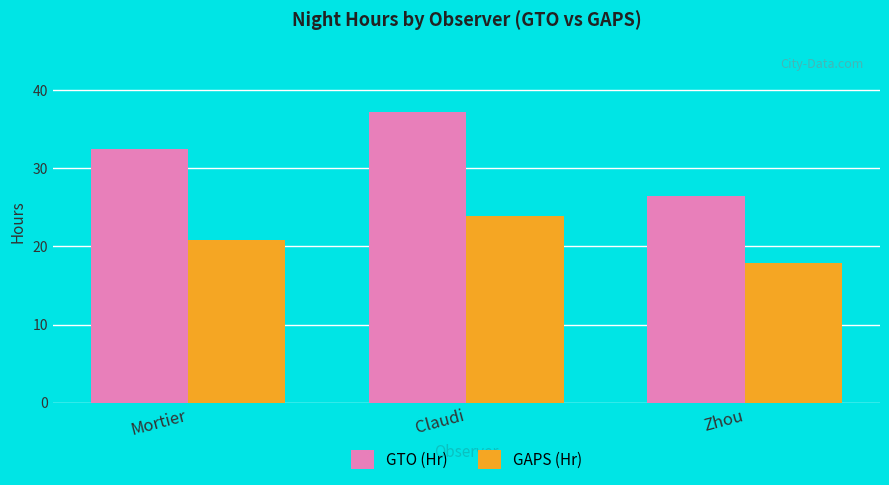

Rank the series by their average value, from lowest to highest.

GAPS (Hr), GTO (Hr)